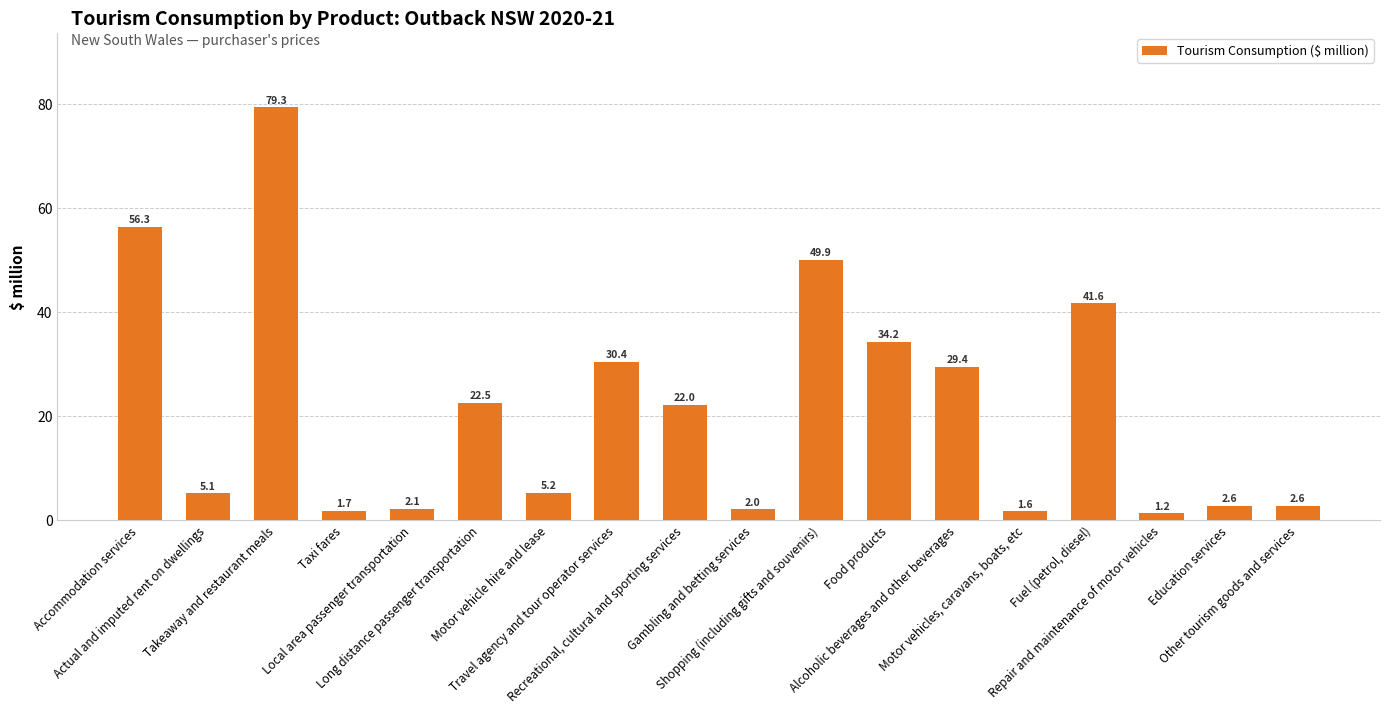

Count the number of values greater than 22.

9